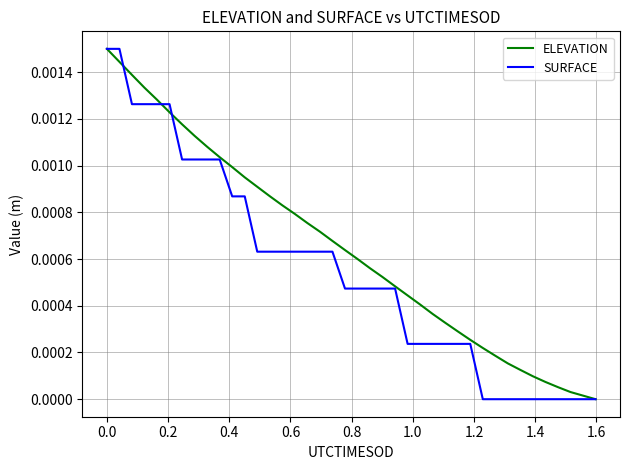

Which series has the largest total across all categories?

ELEVATION